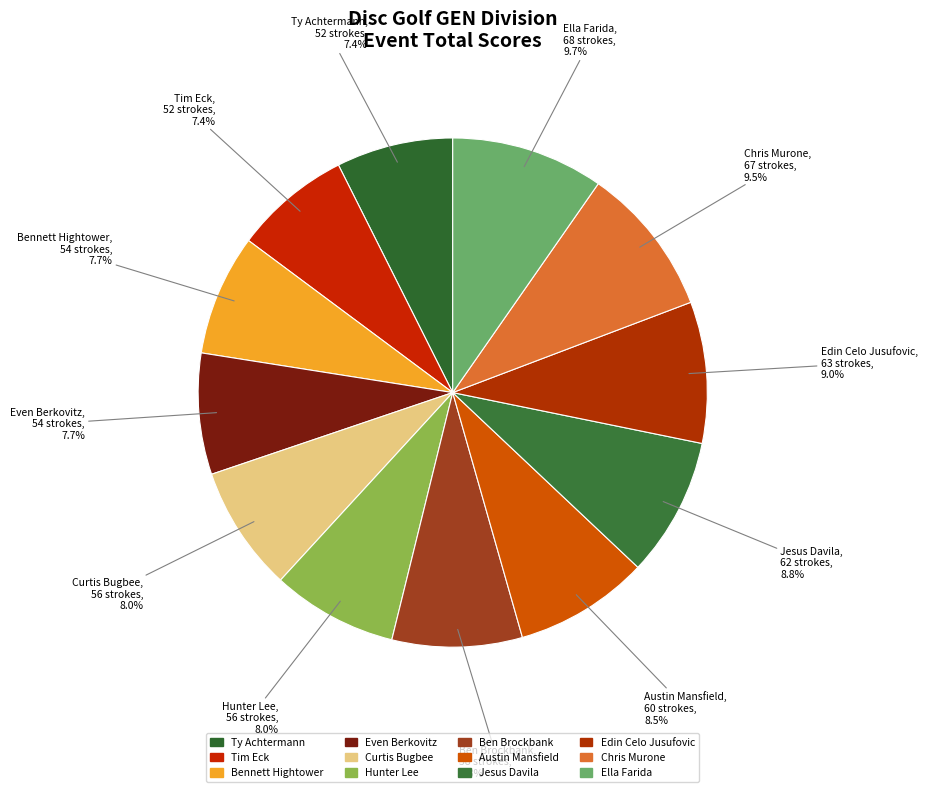

Which category has the smallest portion of the pie?

Ty Achtermann (T1)